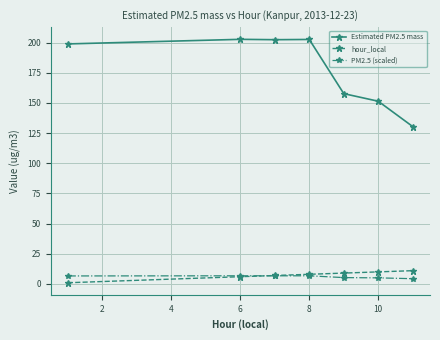

Which series has the widest spread of values?

Estimated PM2.5 mass